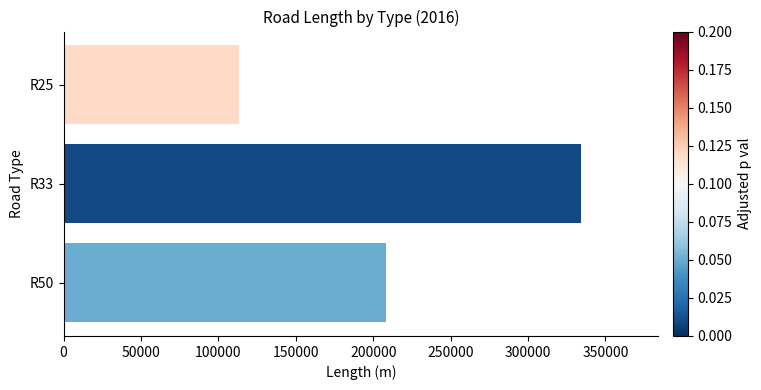

What is the ratio of the value at R50 to the value at R25?

1.8